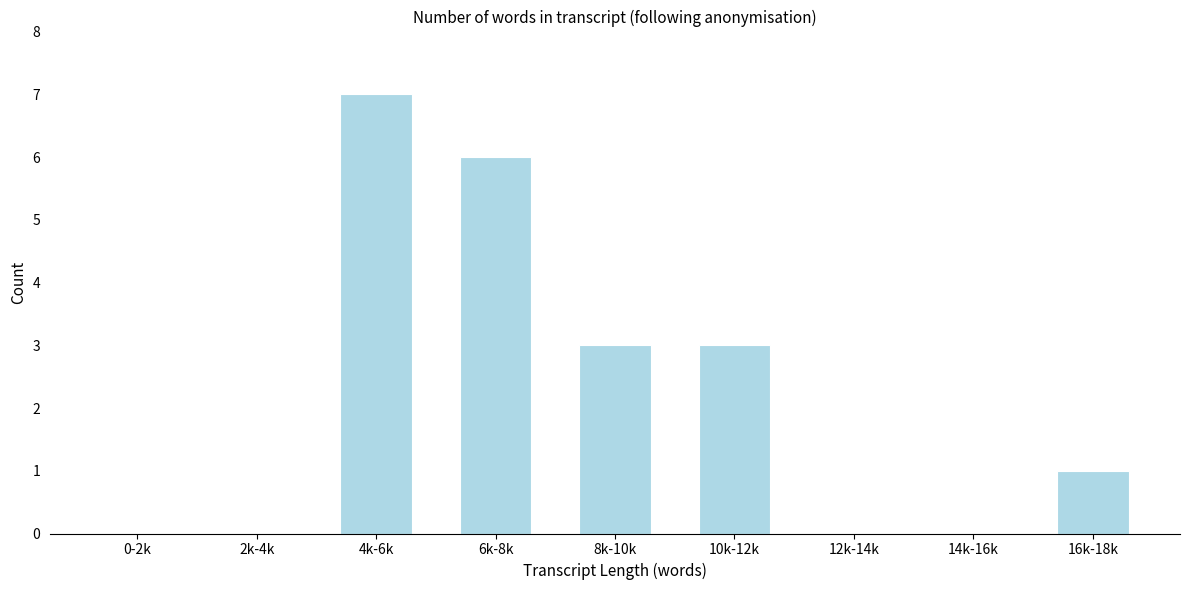

Reading left to right, list all the values displayed in this chart.

0-2k=0	2k-4k=0	4k-6k=7	6k-8k=6	8k-10k=3	10k-12k=3	12k-14k=0	14k-16k=0	16k-18k=1